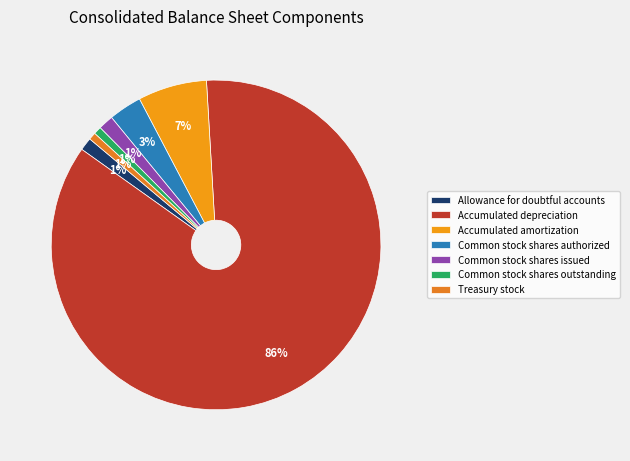

Is there a majority slice in this chart?

Yes